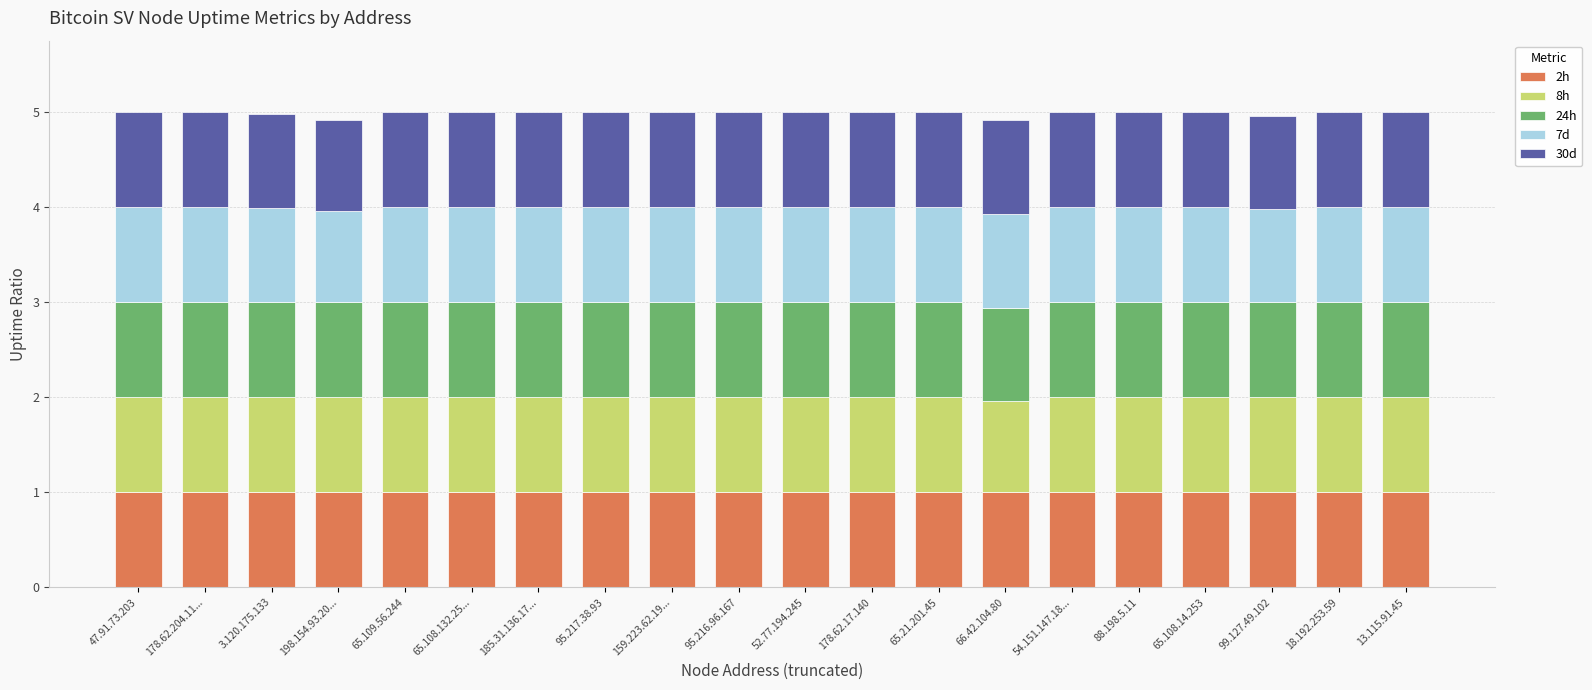

The 2h series shows 0.5 at 47.91.73.203. True or false?

False